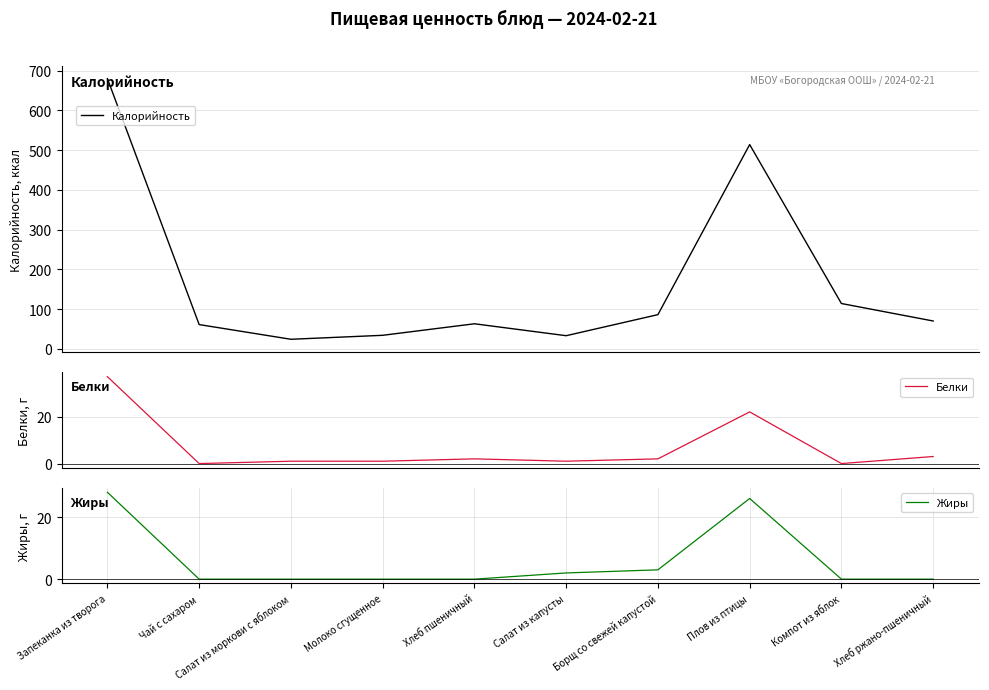

What are all the series names shown in the legend?

Калорийность, Белки, Жиры